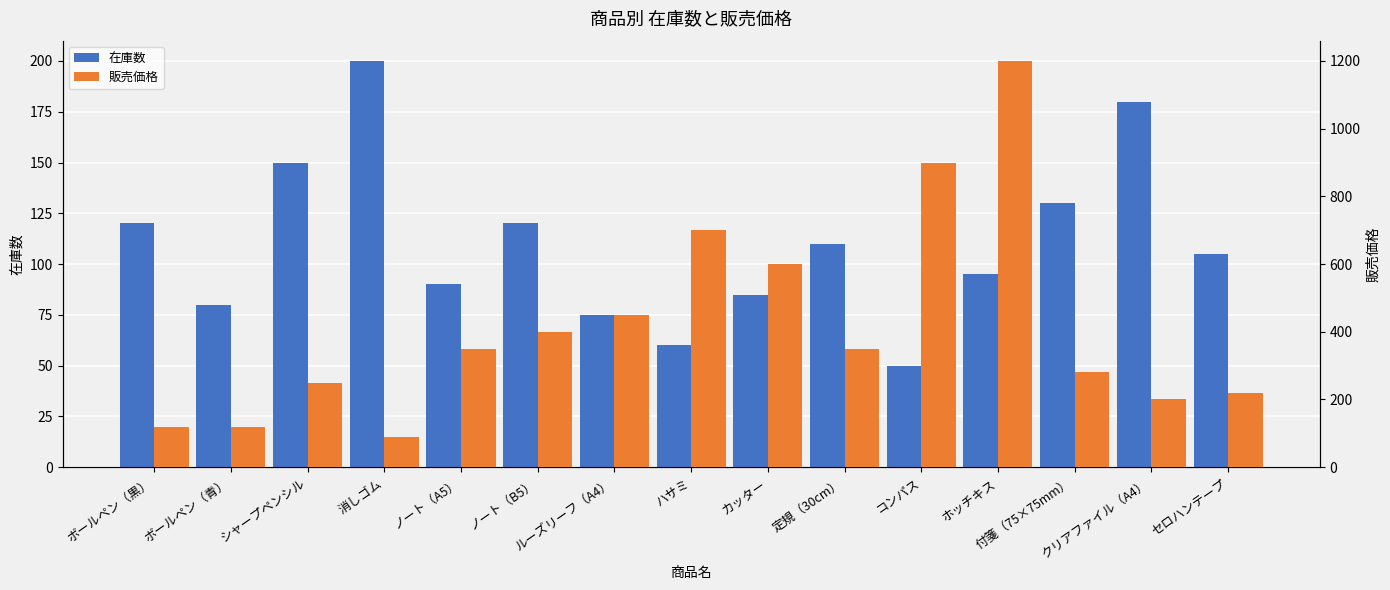

At which category is the sum across all series the highest?

ホッチキス